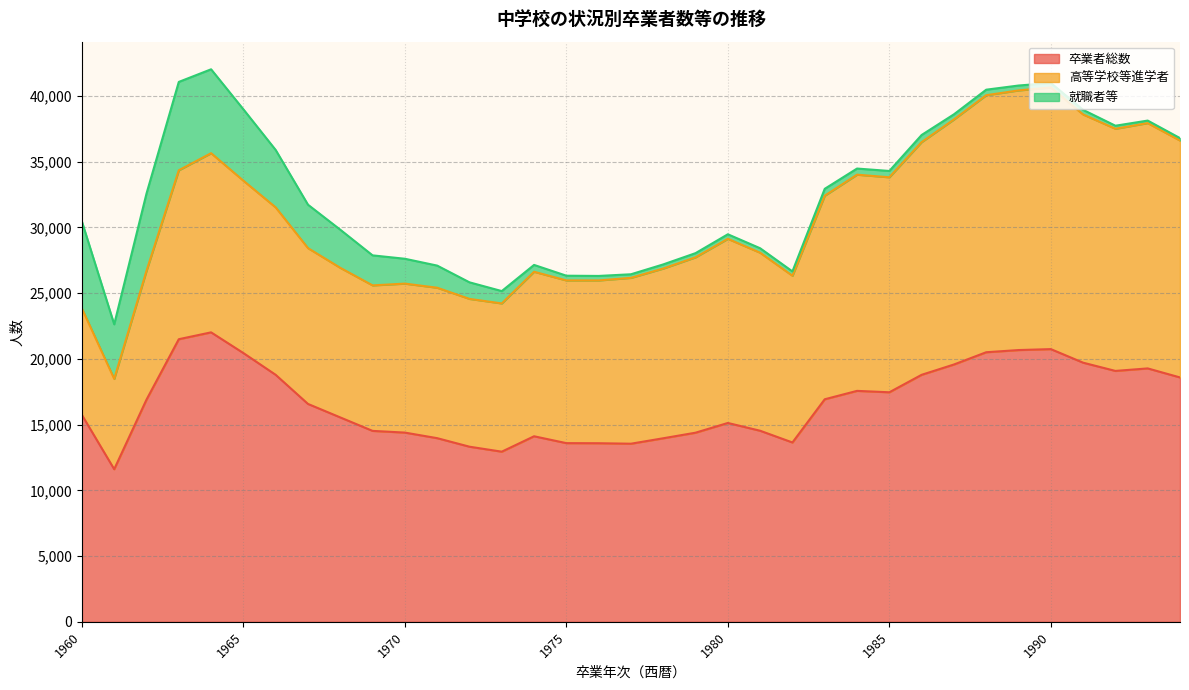

Is it true that 高等学校等進学者 equals 15486 at 1983?

True